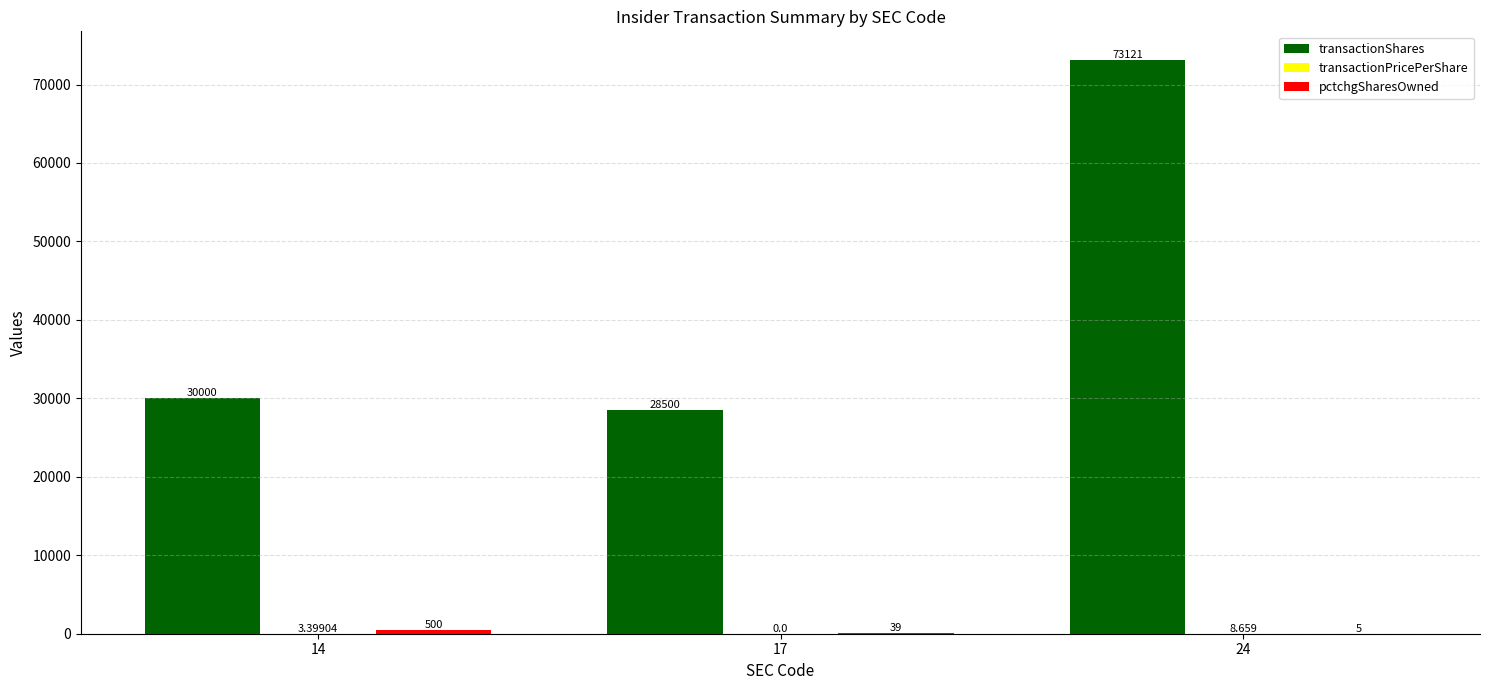

Which series has the widest spread of values?

transactionShares